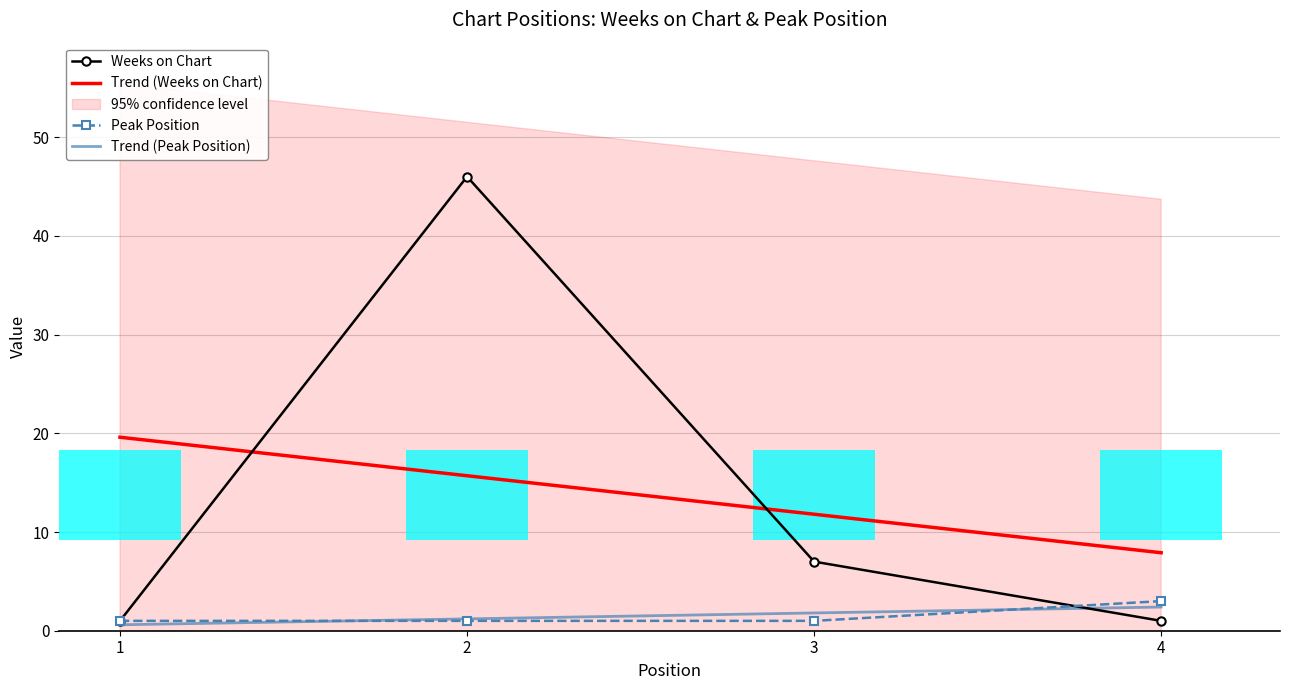

What is the lowest value of the Weeks on Chart series?

1.0